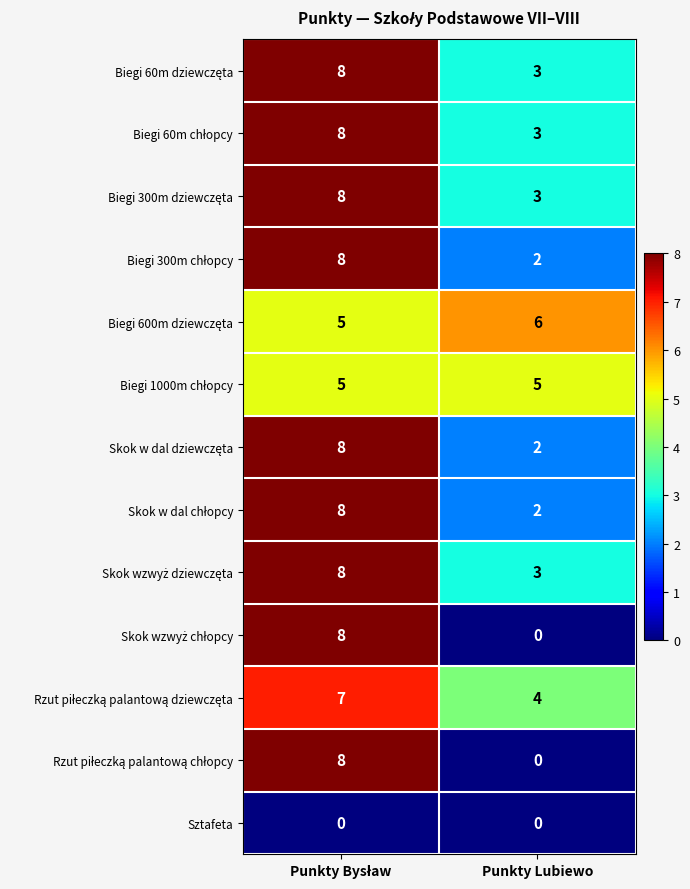

What is the difference between the highest and lowest values at Punkty Lubiewo?

6